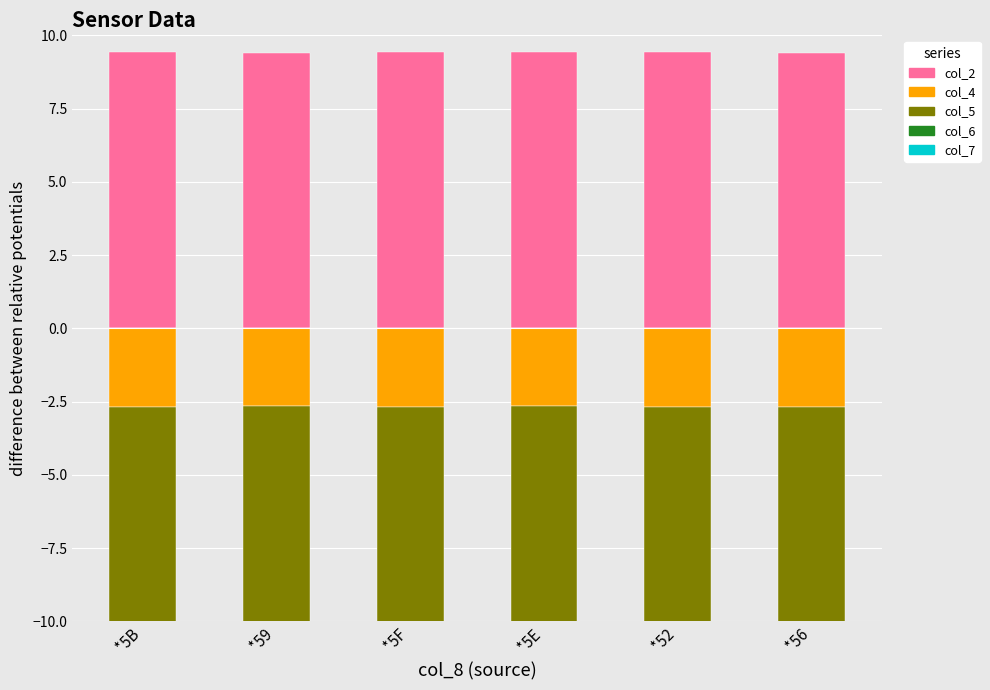

How many bars are there in total?

6